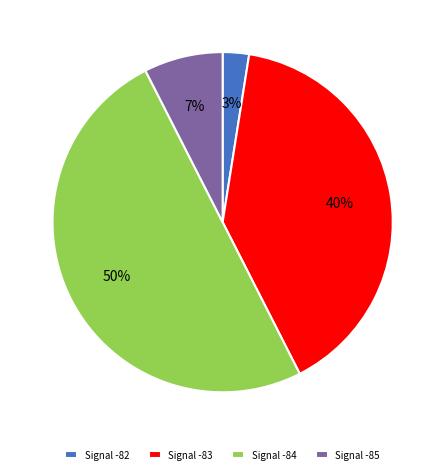

What is the largest slice in the pie chart?

Signal -84